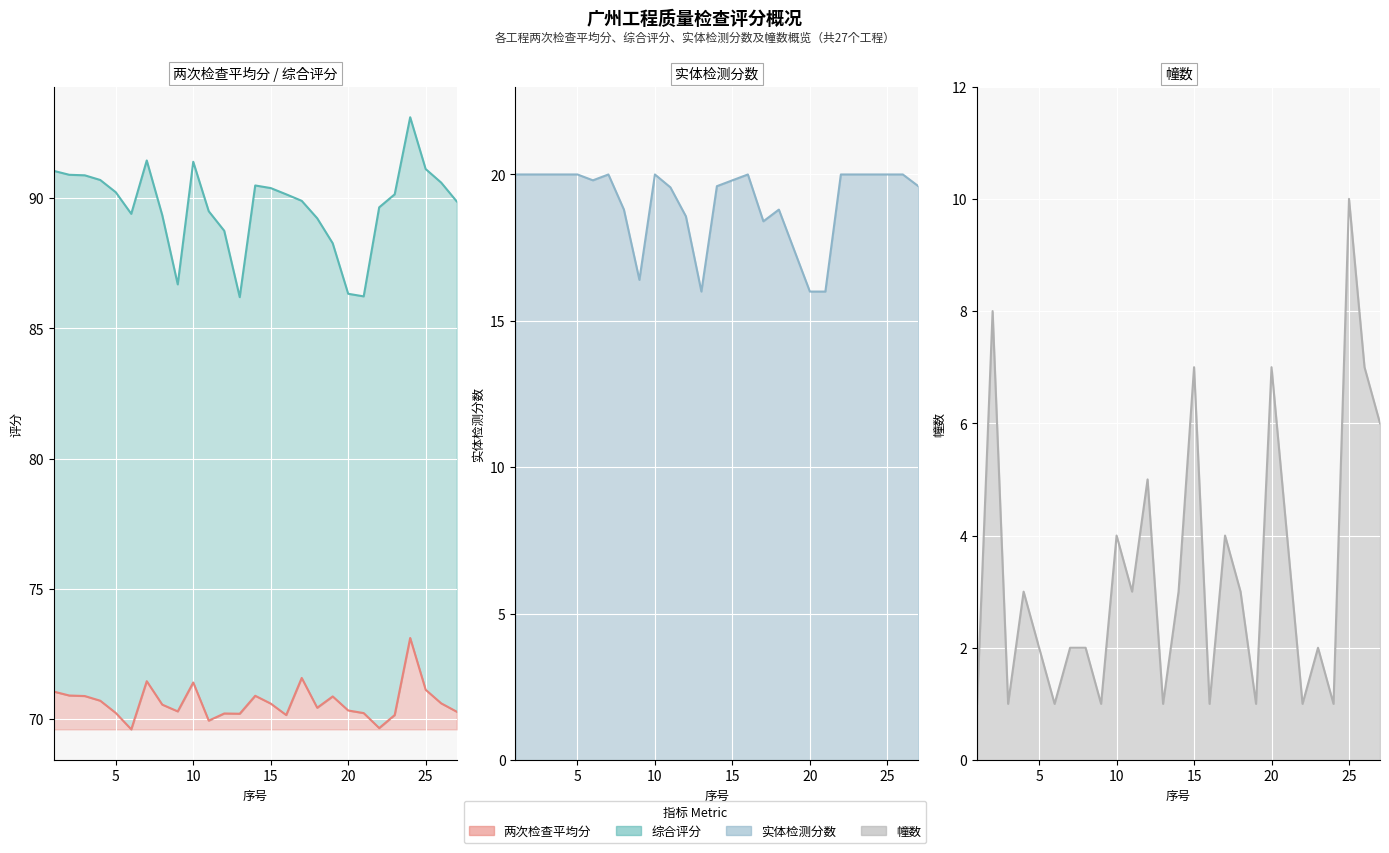

What are all the series names shown in the legend?

两次检查平均分, 综合评分, 实体检测分数, 幢数